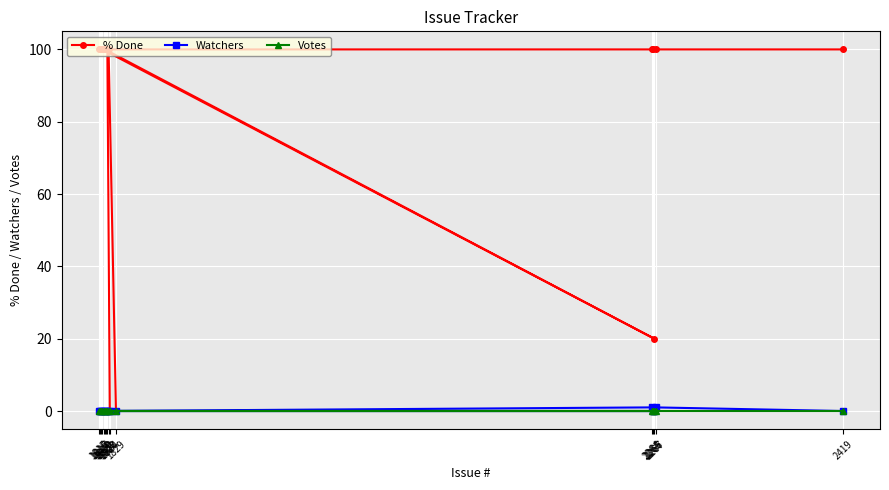

Is the value of % Done at 1818 greater than the value of Watchers at 1819?

Yes